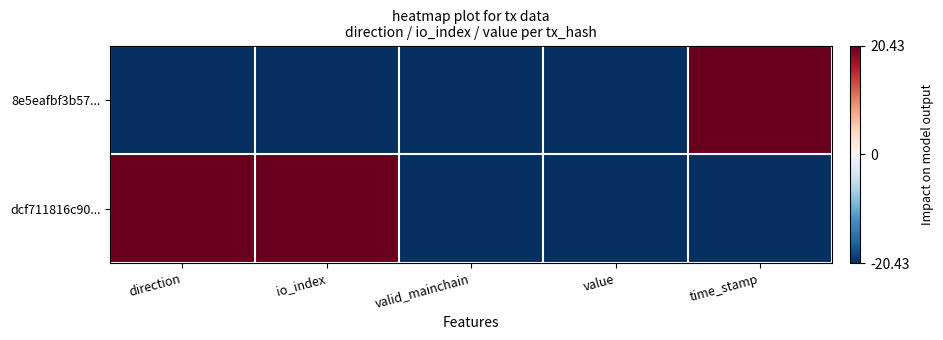

Between value and time_stamp, which series saw the biggest shift?

8e5eafbf3b57...